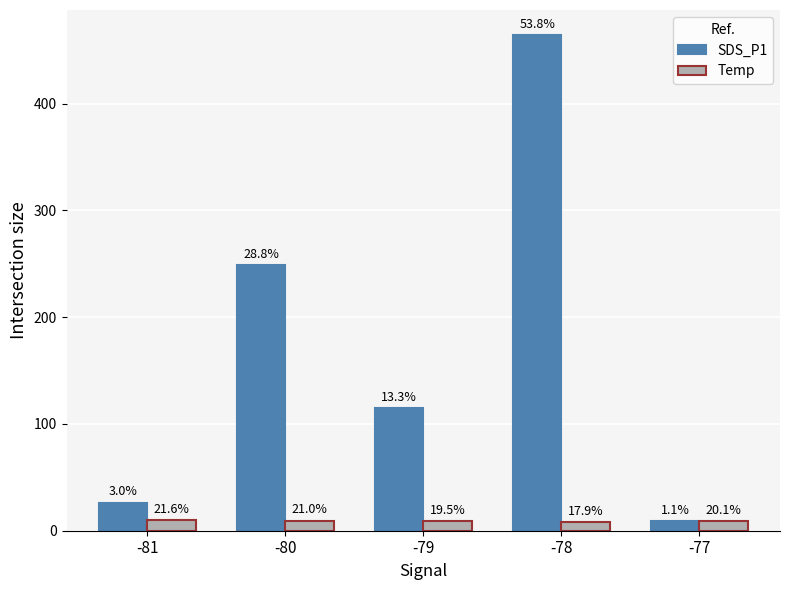

Which series has the largest total across all categories?

SDS_P1